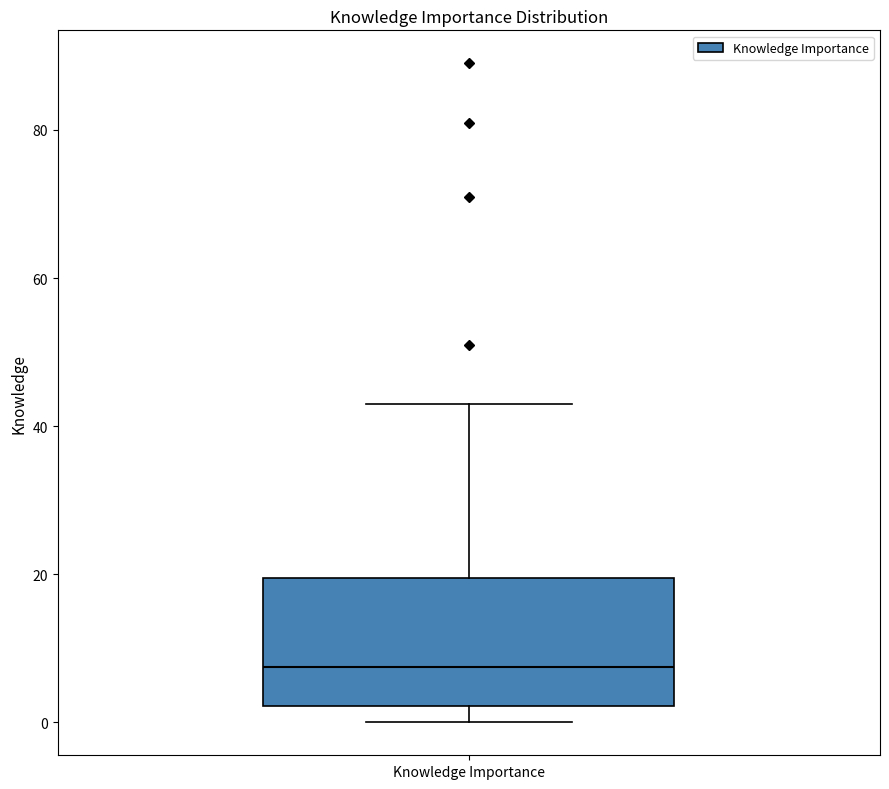

Where does the upper whisker of the box for Knowledge Importance end on the y-axis? The values are not printed on the chart, so give them approximately, as read against the axis.

44